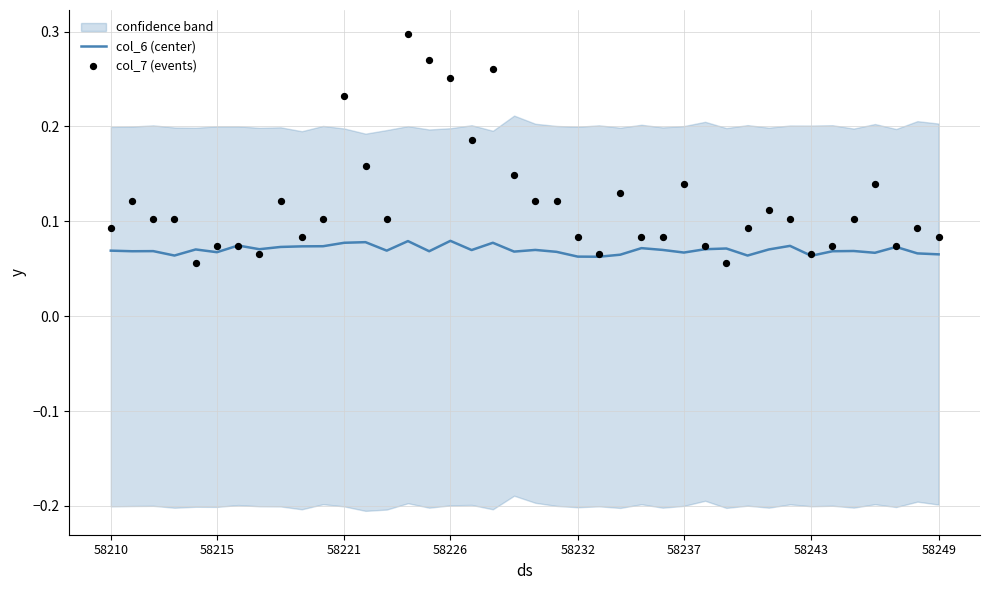

At how many categories does at least one series exceed 0?

40